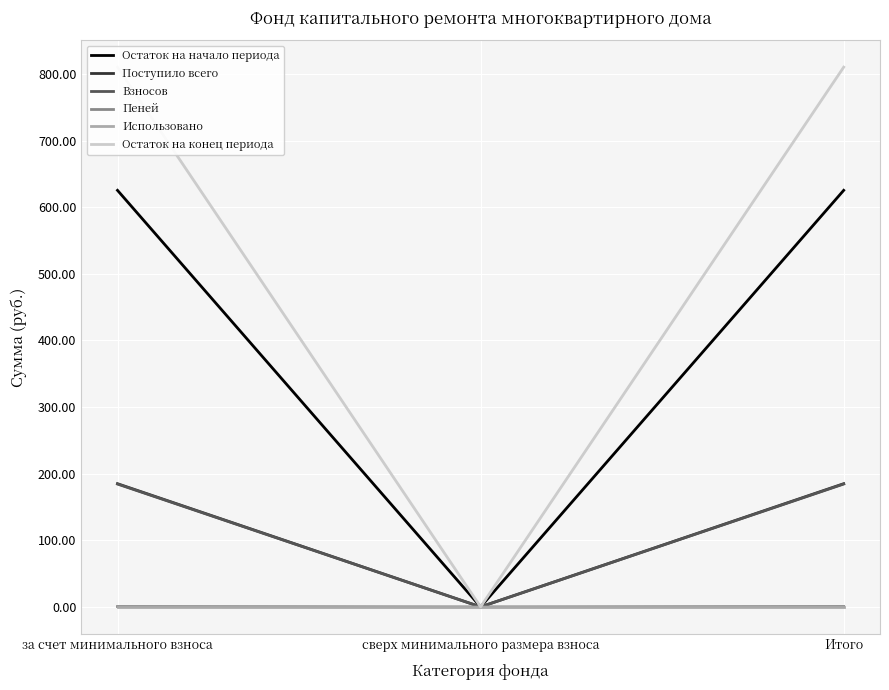

Rank the series at за счет минимального взноса from lowest to highest value.

Использовано, Пеней, Взносов, Поступило всего, Остаток на начало периода, Остаток на конец периода